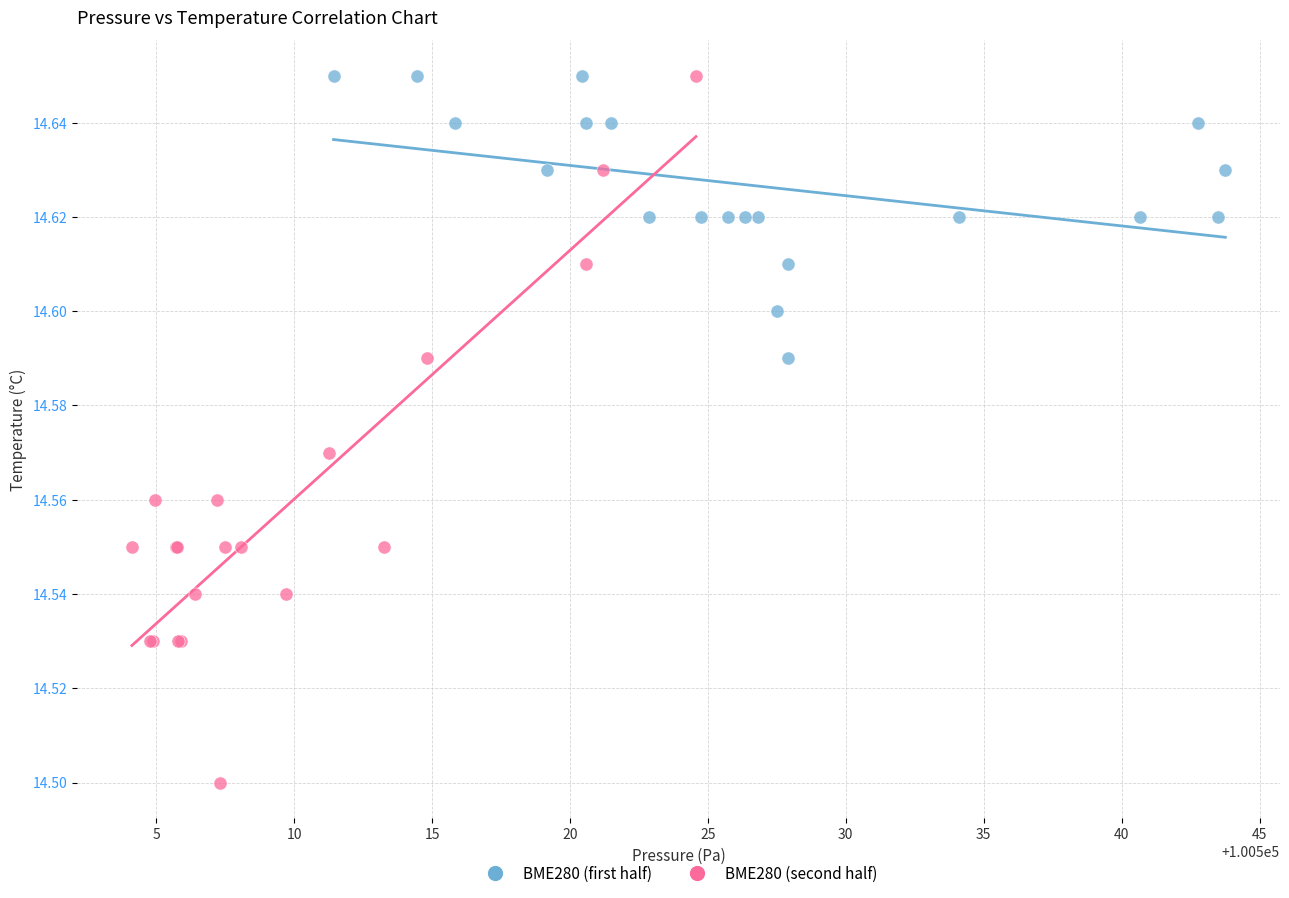

Which series has the widest spread of Y values?

BME280 (second half)